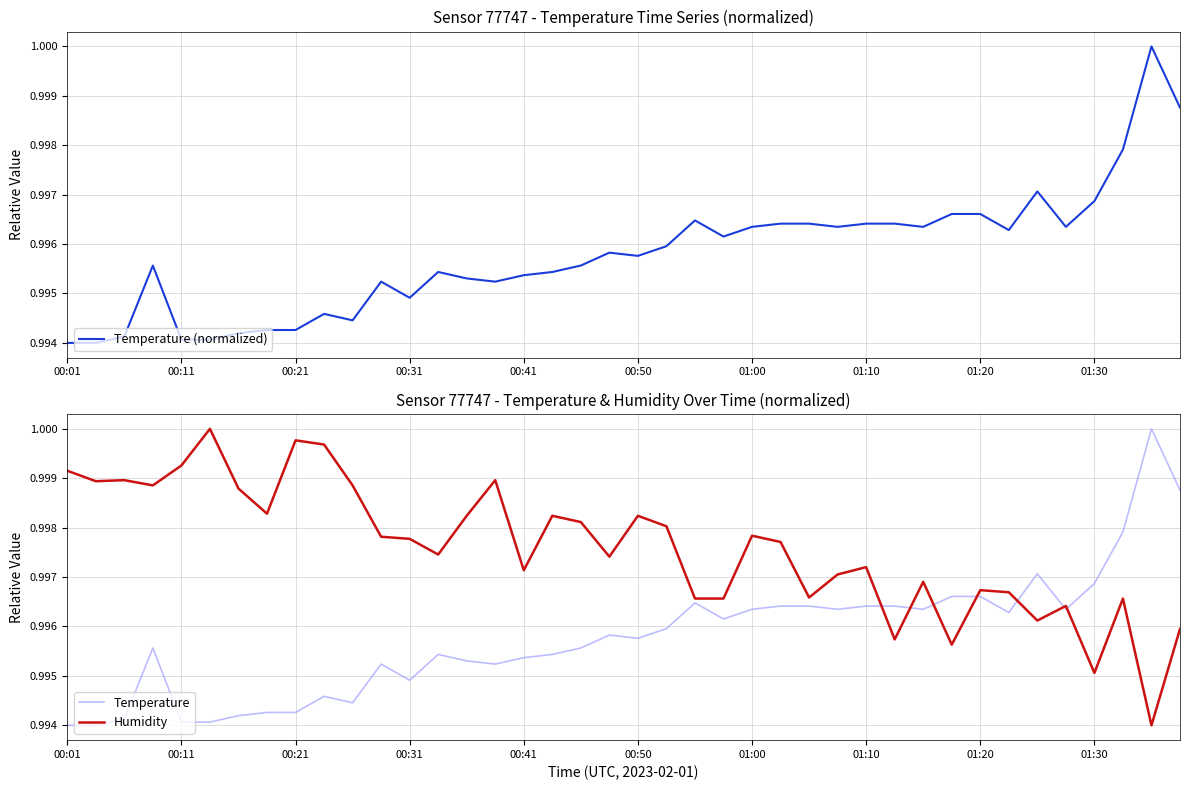

After their last crossing, which series has the higher values: Temperature or Humidity?

Temperature